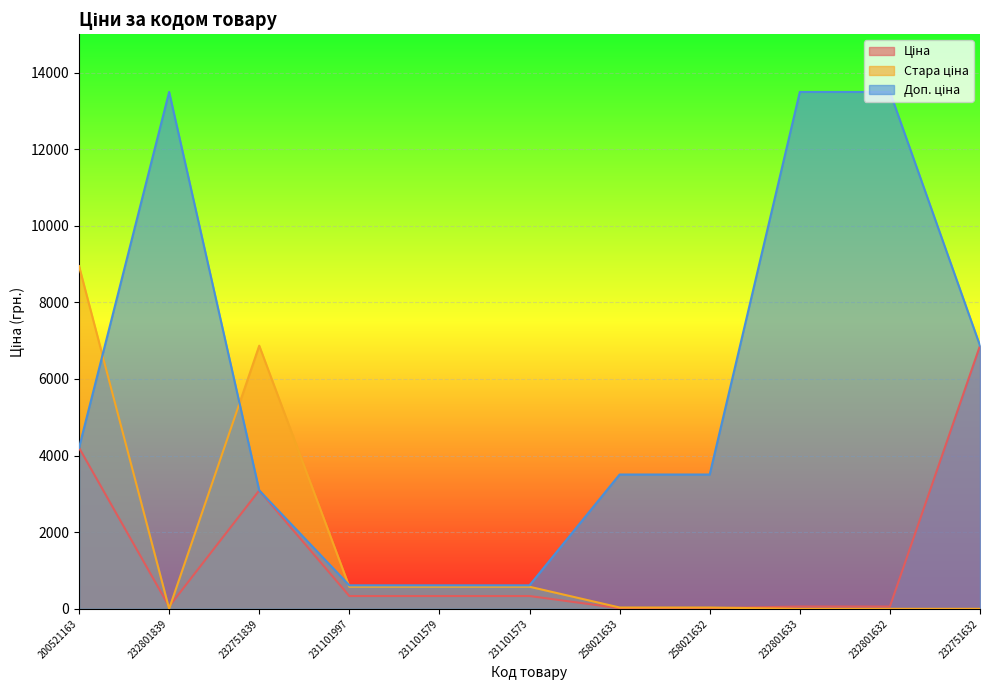

Reading right to left, what are all the values shown in this chart?

Ціна: 232751632=6869.4	232801632=60.0	232801633=60.0	258021632=15.6	258021633=15.6	231101573=334.4	231101579=334.4	231101997=334.4	232751839=3091.2	232801839=60.0	200521163=4204.8
Стара ціна: 232751632=0.0	232801632=0.0	232801633=0.0	258021632=34.6	258021633=34.6	231101573=576.6	231101579=576.6	231101997=576.6	232751839=6869.4	232801839=0.0	200521163=8946.3
Доп. ціна: 232751632=6869.4	232801632=13493.2	232801633=13493.2	258021632=3506.0	258021633=3506.0	231101573=613.0	231101579=613.0	231101997=613.0	232751839=3091.0	232801839=13493.2	200521163=4205.0